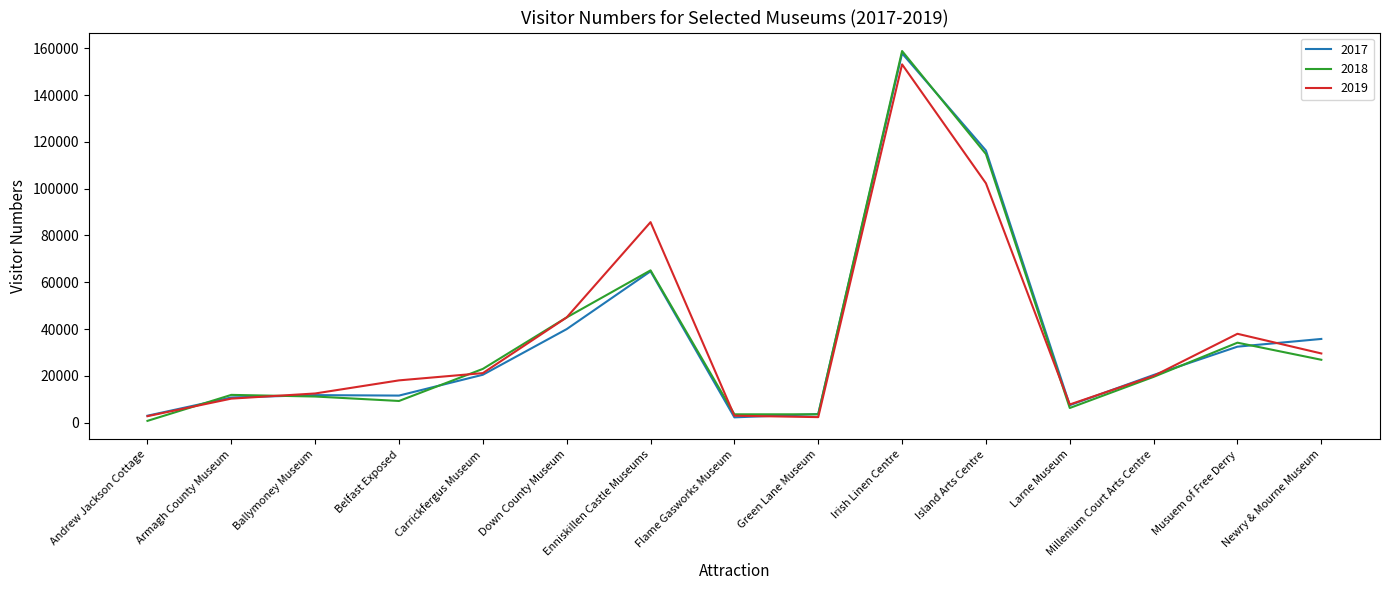

Between Carrickfergus Museum and Island Arts Centre, which series saw the biggest shift?

2017